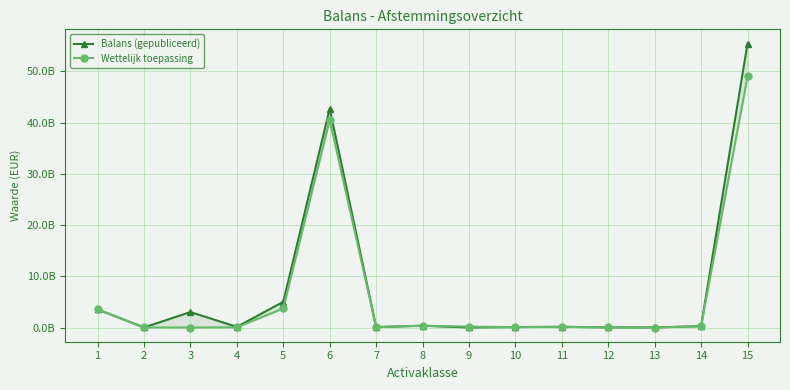

Reading left to right, what are all the values shown in this chart?

Balans (gepubliceerd): 1=3538433614.0	2=18595343.0	3=3019742125.0	4=128724107.0	5=5015411230.0	6=42738994991.0	7=88616165.0	8=353166530.0	9=4966466.0	10=83582967.0	11=137608955.0	12=38230020.0	13=18797766.0	14=266613986.0	15=55451484264.0
Wettelijk toepassing: 1=3536587864.3	2=18595343.0	3=0.0	4=41200393.0	5=3726459358.0	6=40572390257.0	7=88616165.0	8=353166530.0	9=176512358.0	10=82925707.0	11=136258601.0	12=22292803.0	13=0.0	14=259510534.3	15=49014515913.6